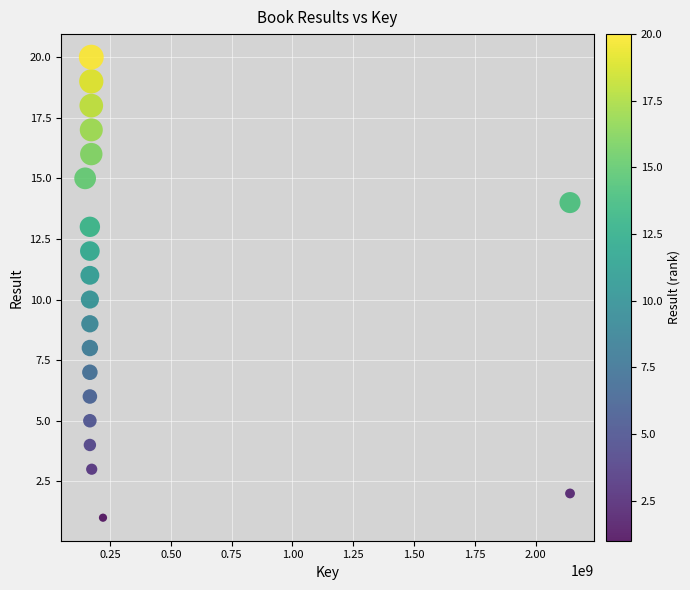

What is the range of X values (max minus min)?

1994892454